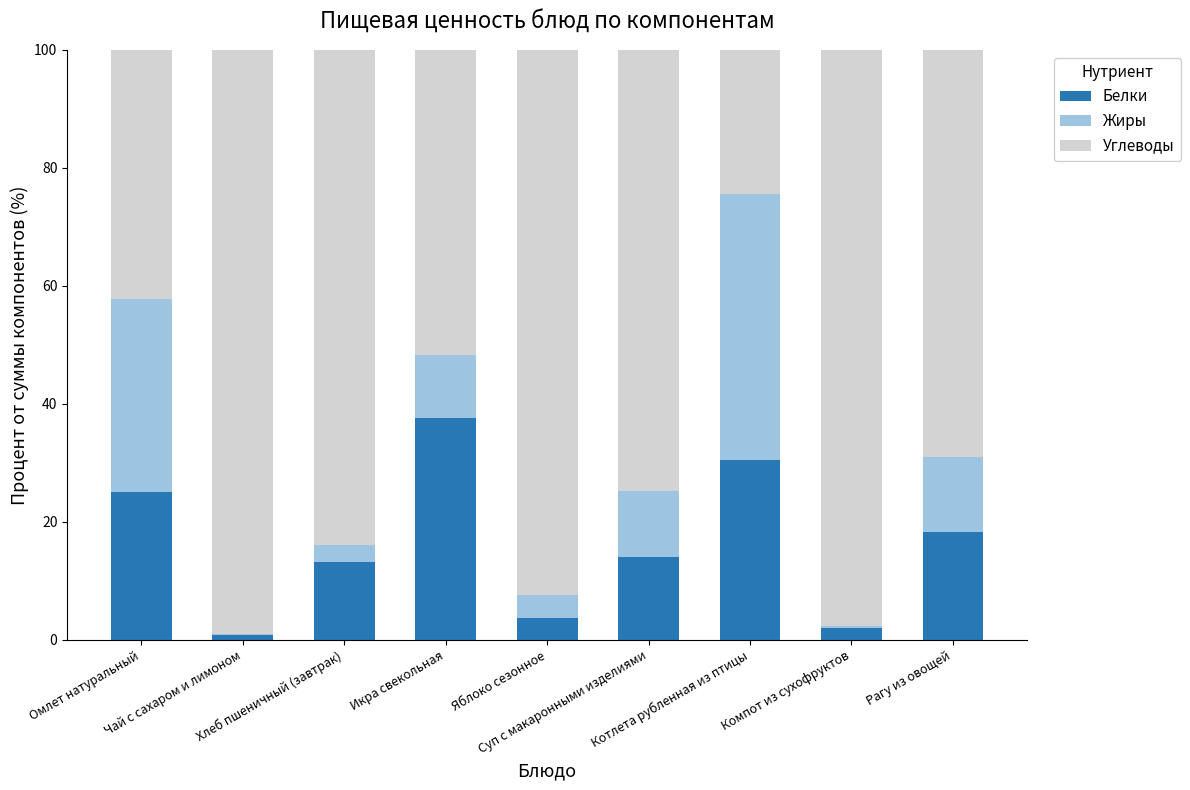

What is the sum of all Белки values?

145.1